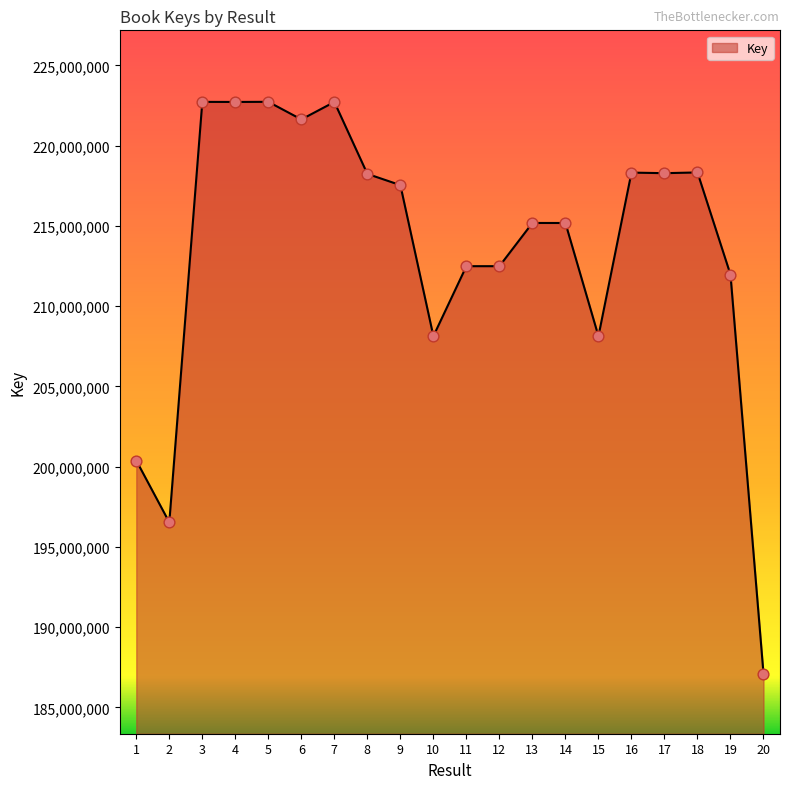

What is the ratio of the value at 17 to the value at 20?

1.2